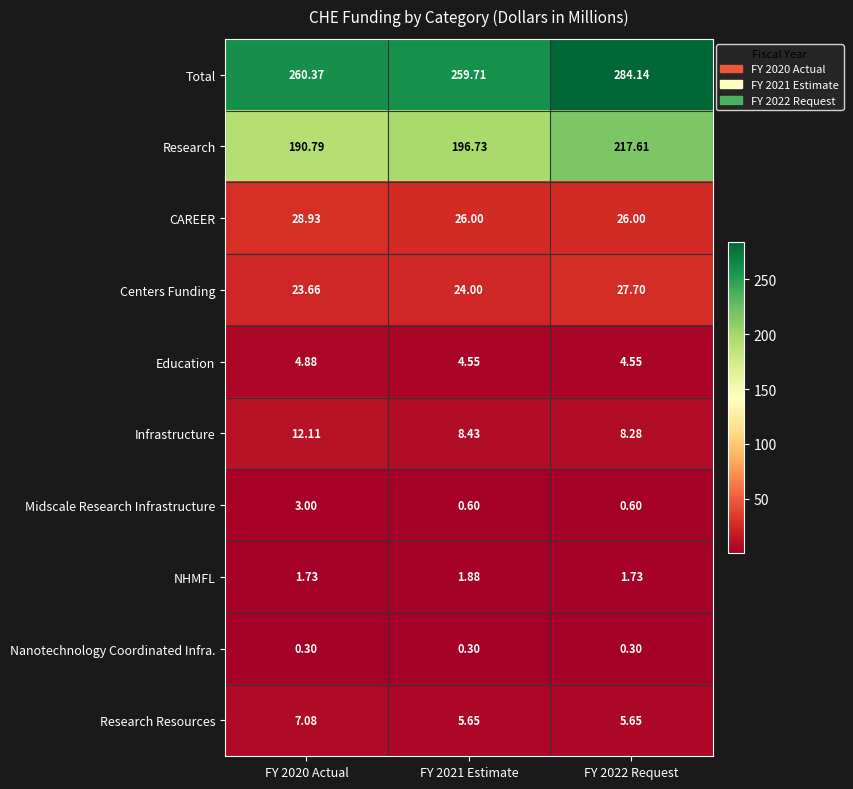

How many data points does each series have?

3